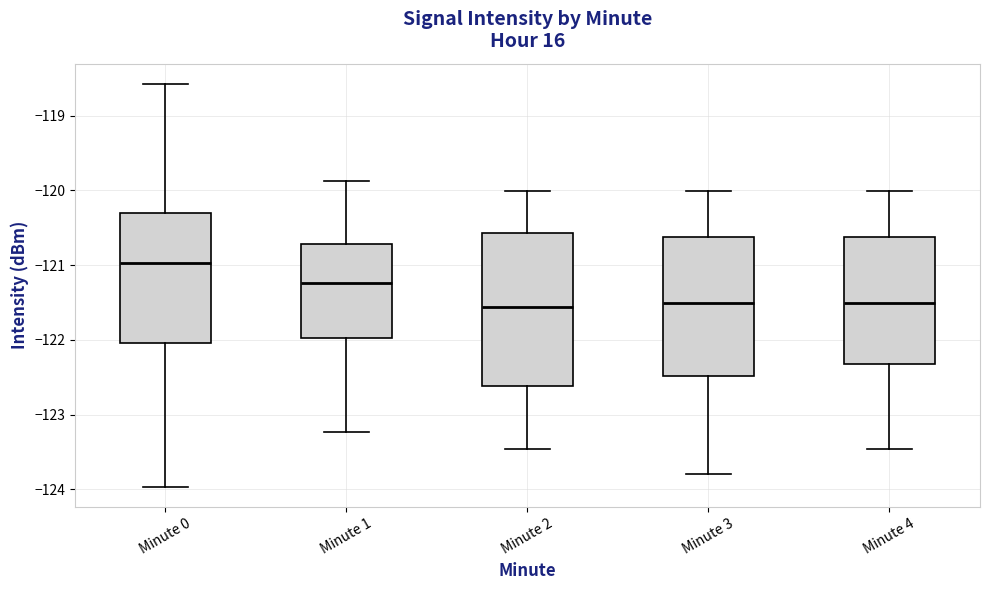

Reading left to right, read every box against the y-axis: the position of its median line, the range the box covers, and the ends of its whiskers. The values are not printed on the chart, so give them approximately, as read against the axis.

Minute 0: median -121.0, box -122.0 to -120.3, whiskers -124.0 to -118.6
Minute 1: median -121.2, box -122.0 to -120.7, whiskers -123.2 to -119.9
Minute 2: median -121.6, box -122.6 to -120.6, whiskers -123.5 to -120.0
Minute 3: median -121.5, box -122.5 to -120.6, whiskers -123.8 to -120.0
Minute 4: median -121.5, box -122.3 to -120.6, whiskers -123.5 to -120.0